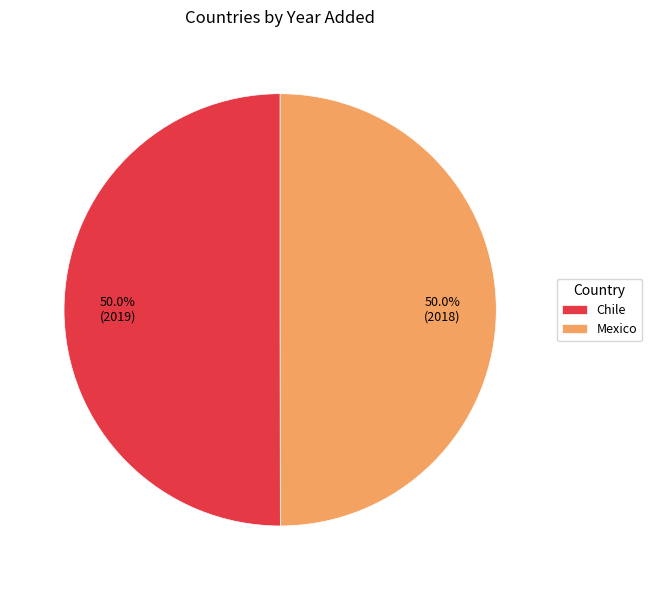

To the nearest percent, what portion does Mexico represent?

50%